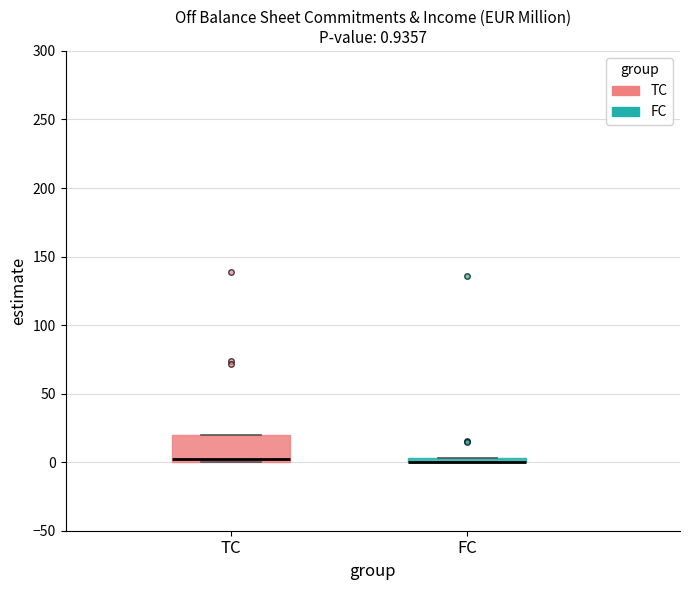

Which box is the tallest, from its lower edge to its upper edge?

TC